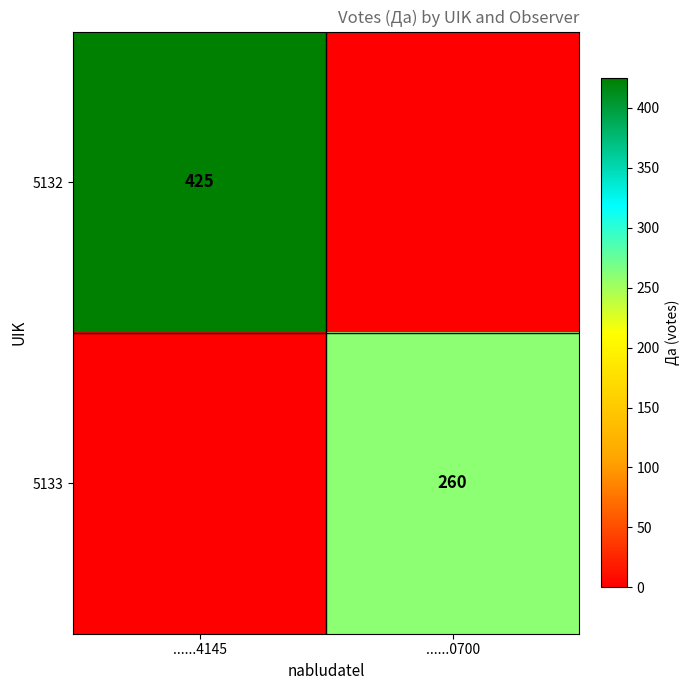

True or false: 5132 has a value of 244 at ......4145.

False